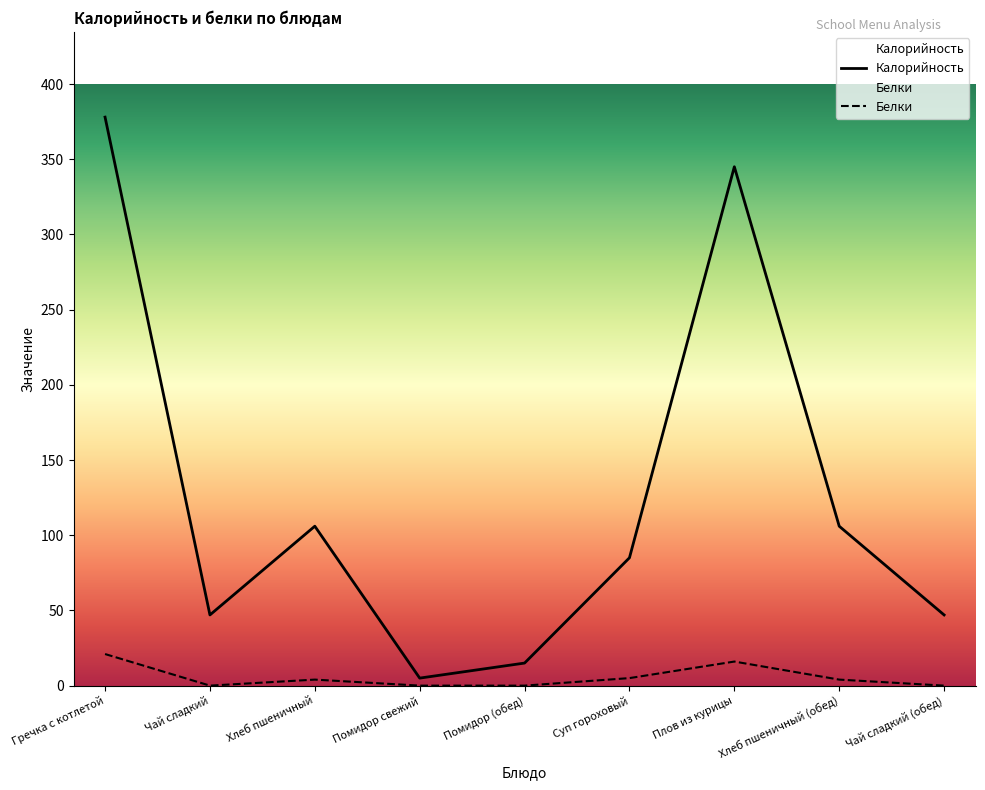

True or false: Белки and Калорийность intersect in this chart.

False